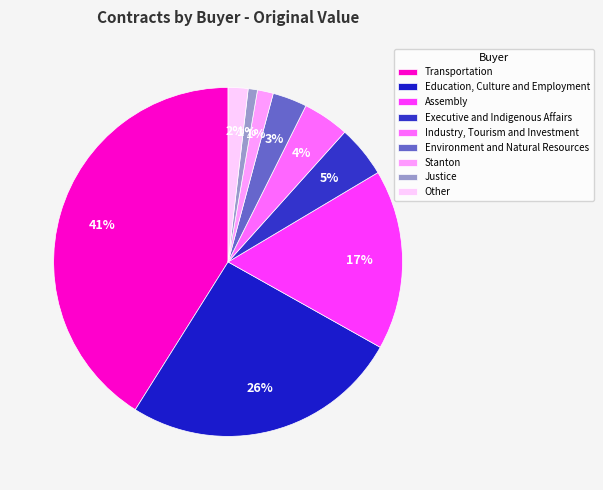

Does any single category account for the majority?

No